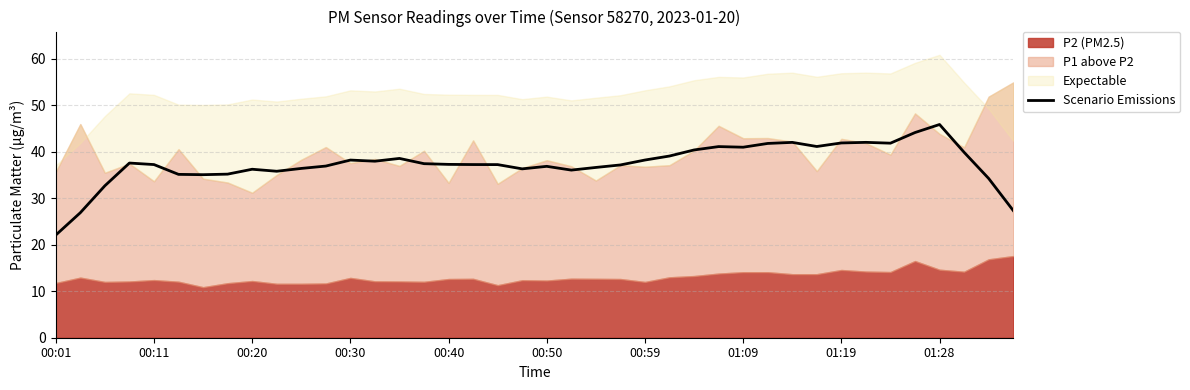

What is the lowest value of the Scenario Emissions series?

22.1